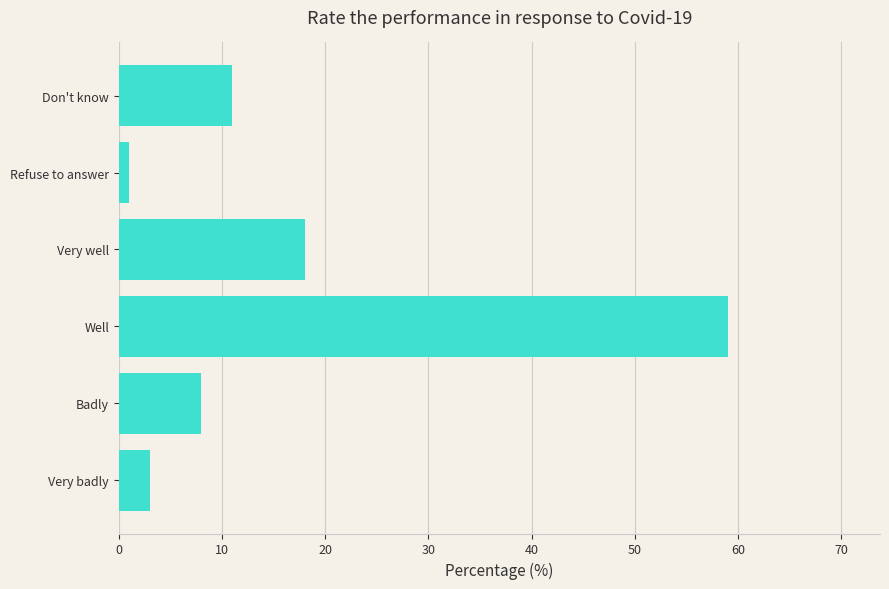

What is the greatest value displayed?

59